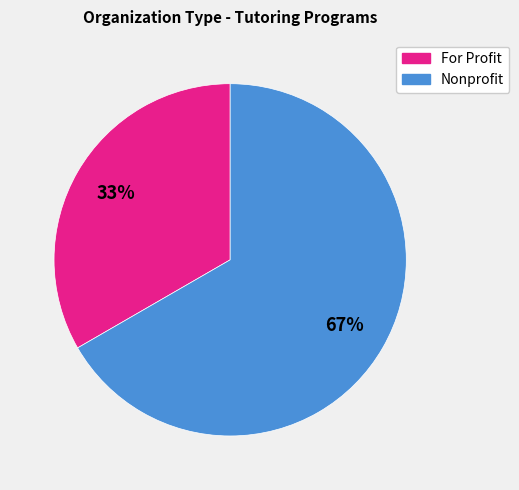

To the nearest percent, what is the average slice percentage?

50%